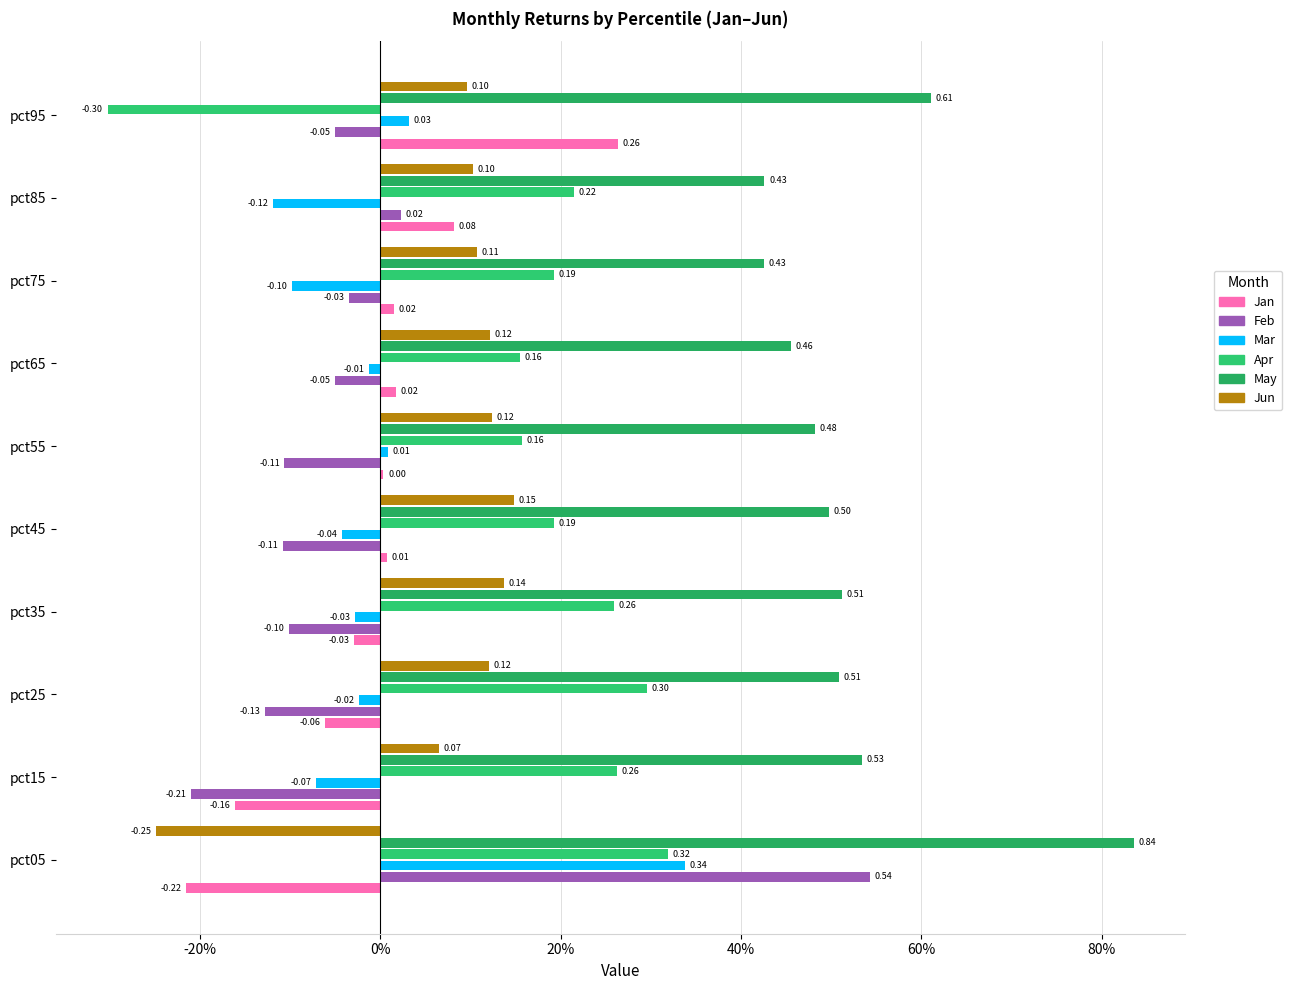

How many data points in Feb are less than 0?

8